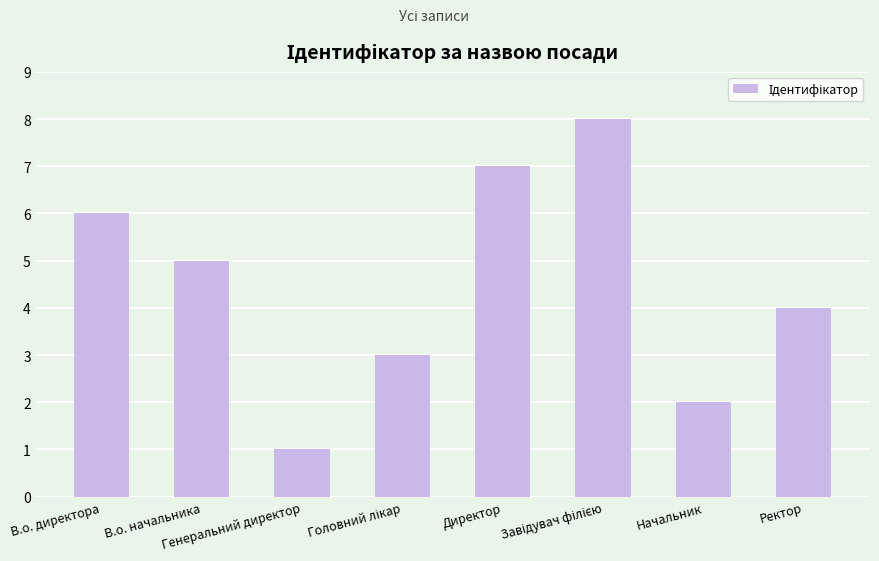

True or false: the data shows 2 at Ректор.

False